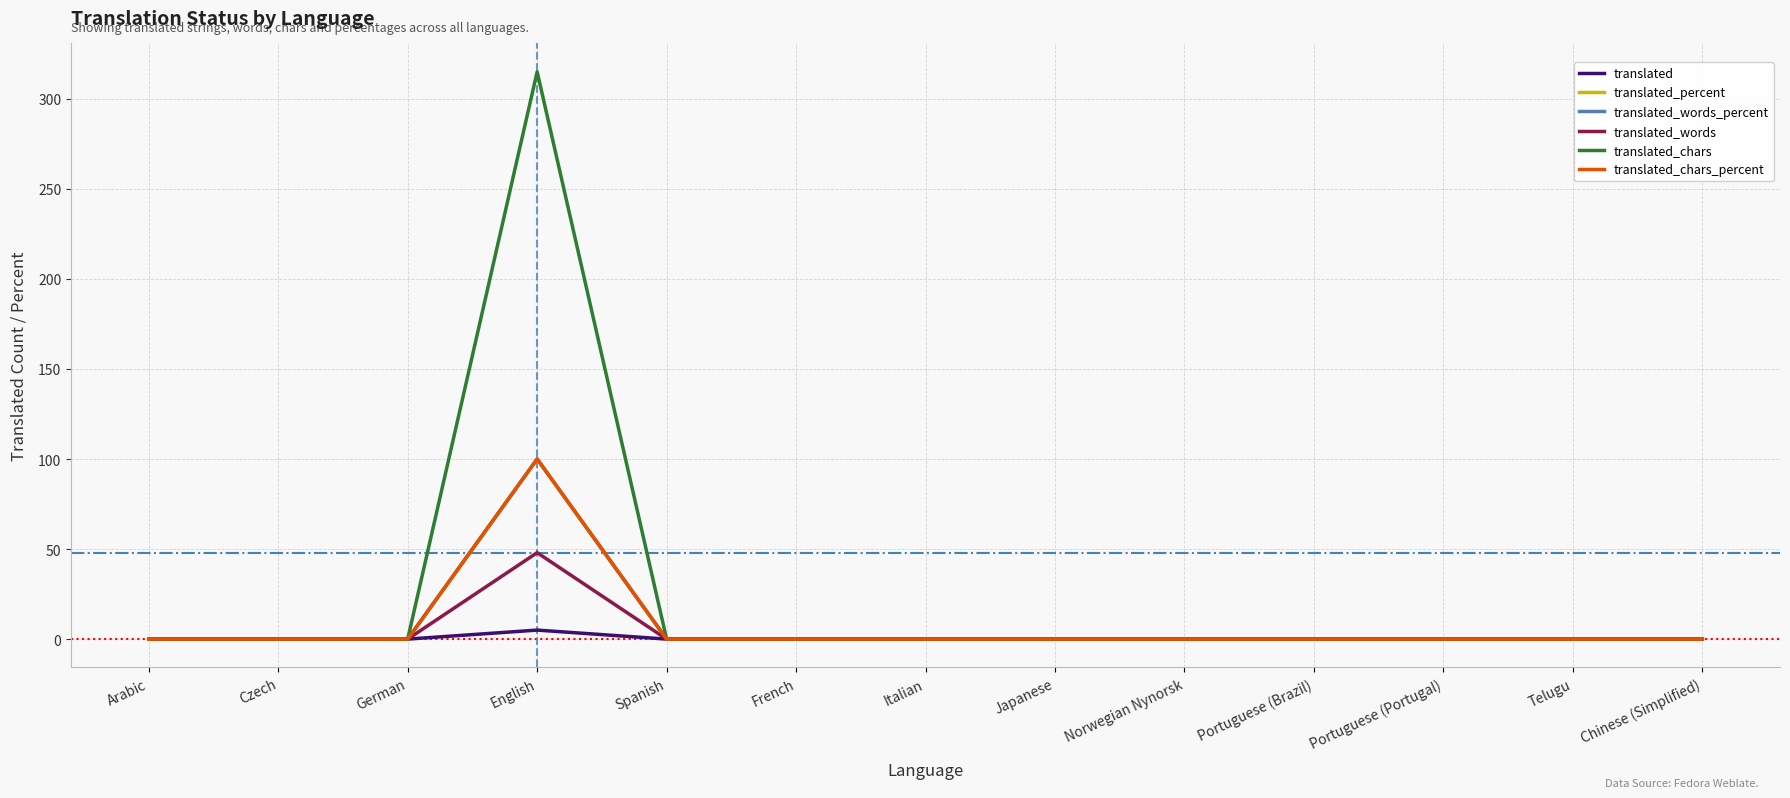

Reading left to right, extract all data points from this chart.

translated: 0	0	0	5	0	0	0	0	0	0	0	0	0
translated_percent: 0	0	0	100	0	0	0	0	0	0	0	0	0
translated_words_percent: 0	0	0	100	0	0	0	0	0	0	0	0	0
translated_words: 0	0	0	48	0	0	0	0	0	0	0	0	0
translated_chars: 0	0	0	315	0	0	0	0	0	0	0	0	0
translated_chars_percent: 0	0	0	100	0	0	0	0	0	0	0	0	0